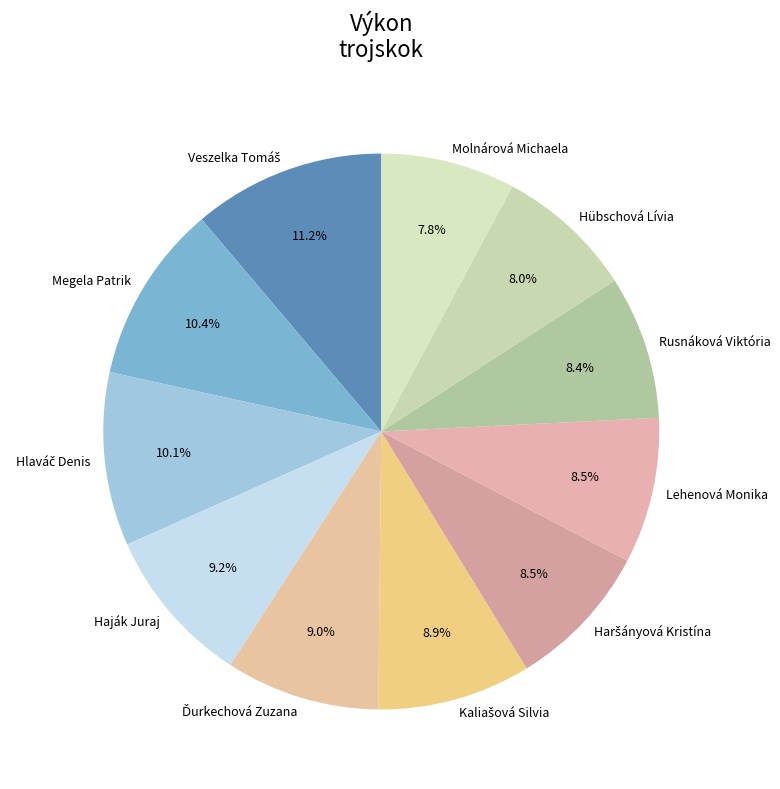

Count the number of slices in the pie.

11